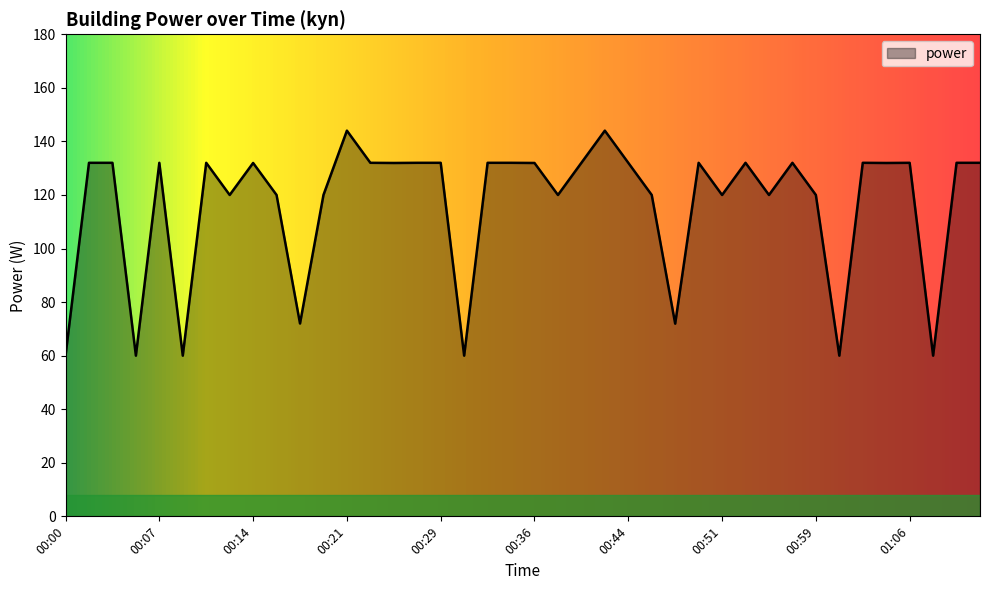

What is the minimum value shown in the chart?

60.0